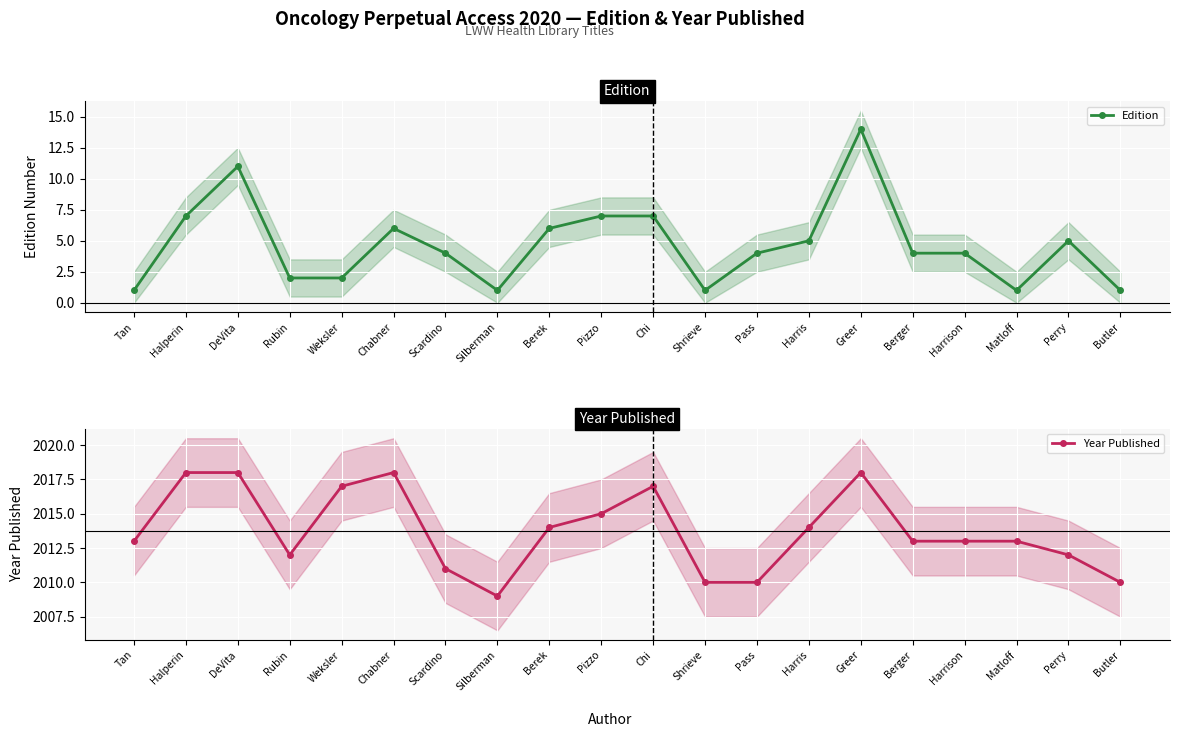

True or false: Edition and Year Published cross at least once.

False